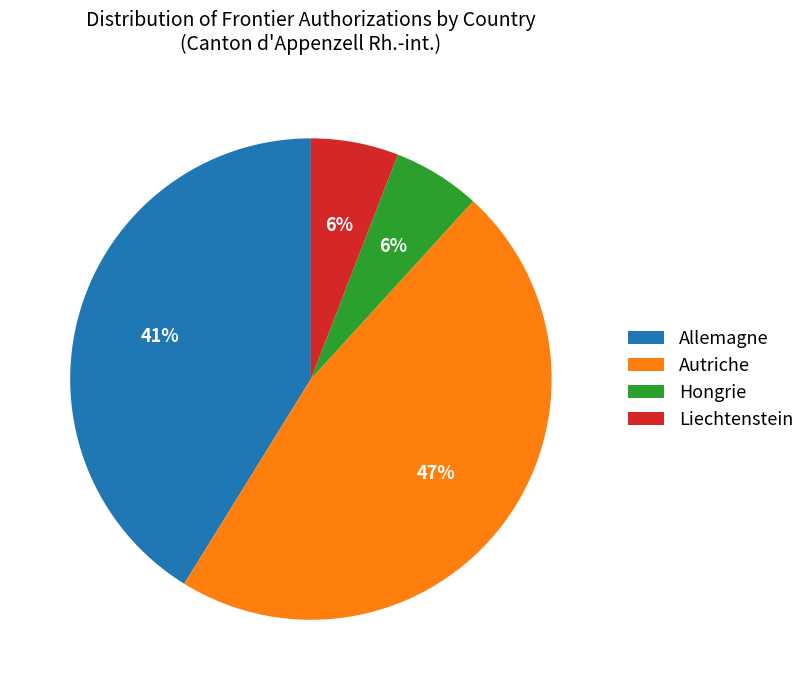

Is Autriche the majority of the pie?

No